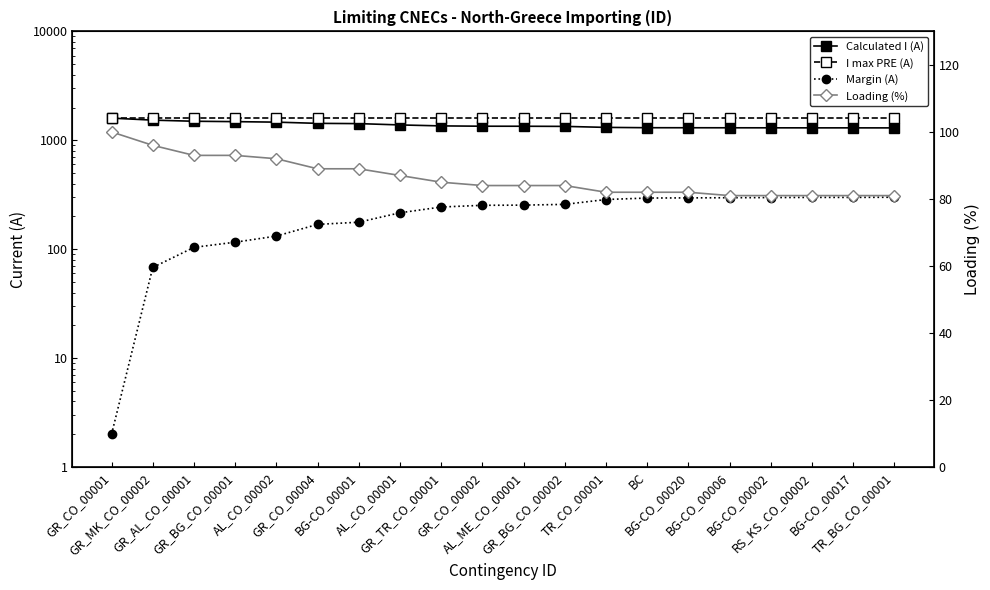

True or false: Loading (%) has more than 0 points higher than both neighbors.

False